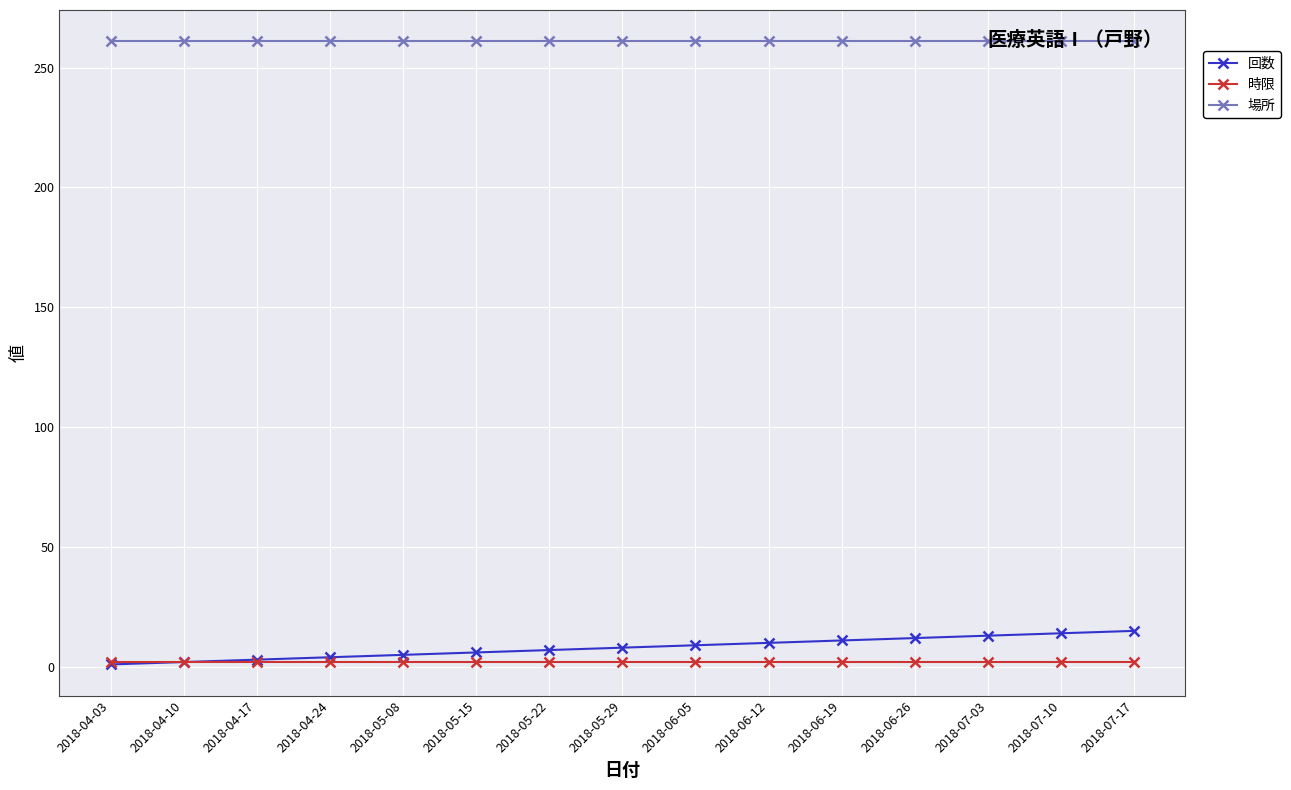

What is the lowest value of the 場所 series?

261